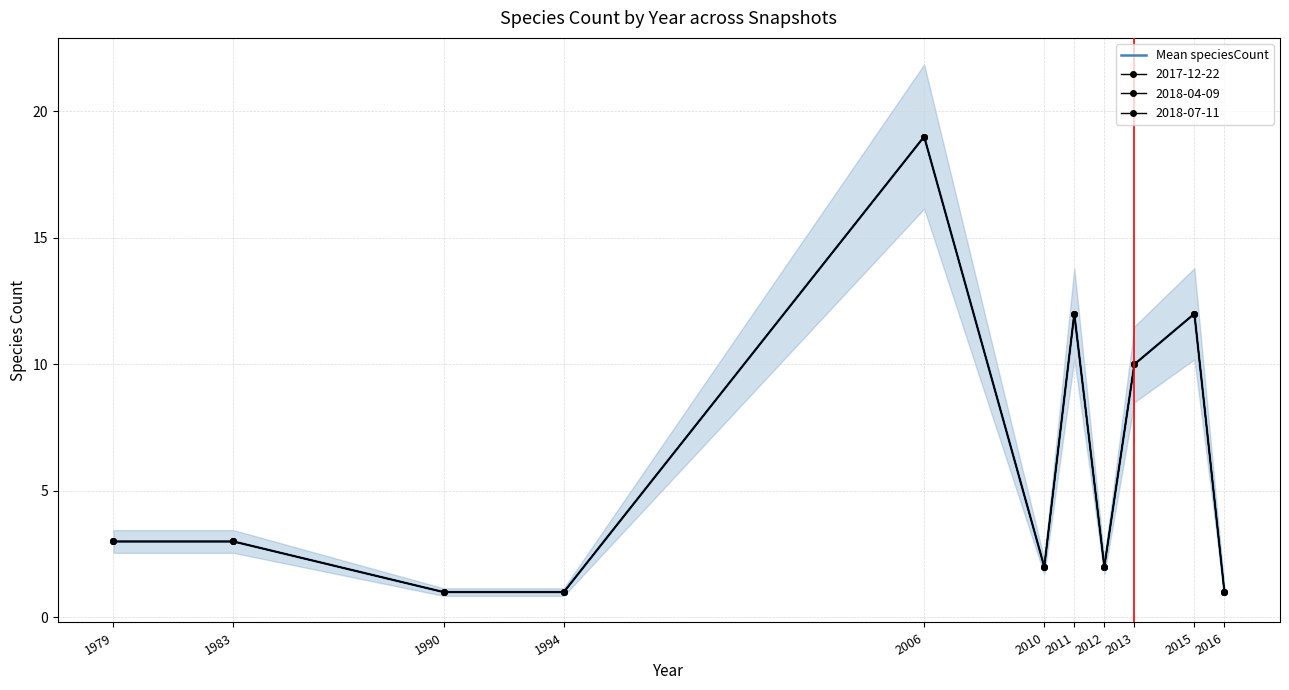

Count the number of values greater than 3.

4